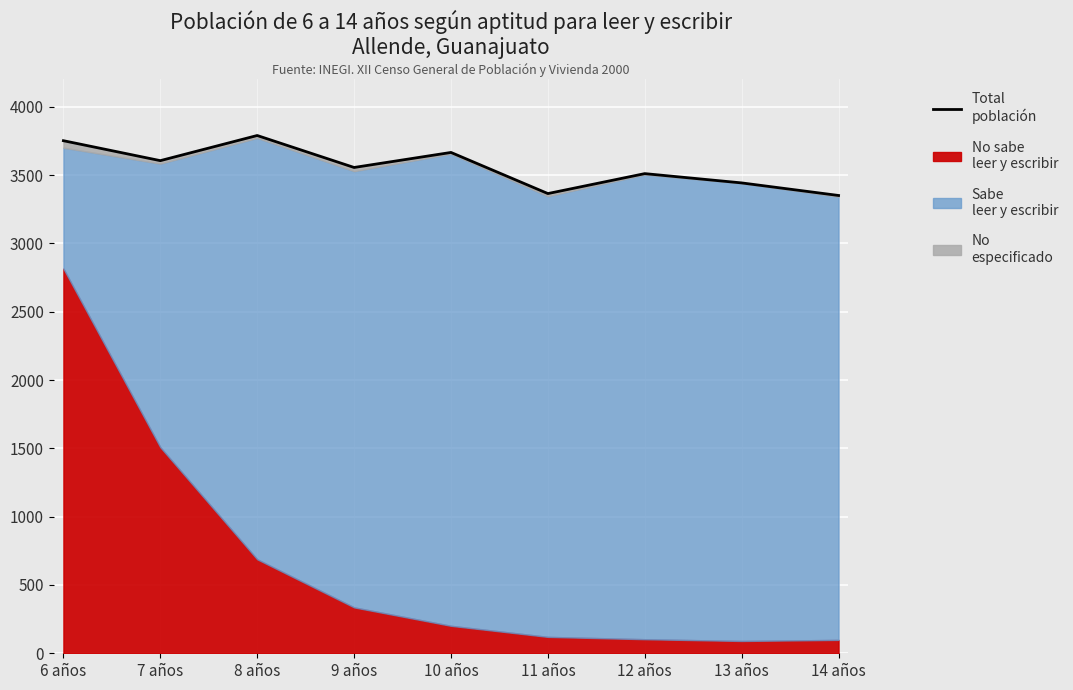

Count the number of categories in the chart.

9